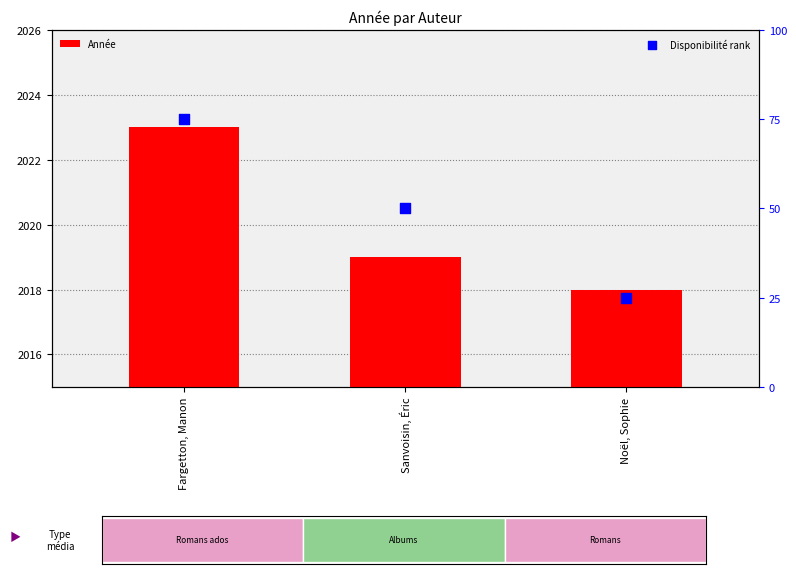

At how many categories does at least one series exceed 12?

3